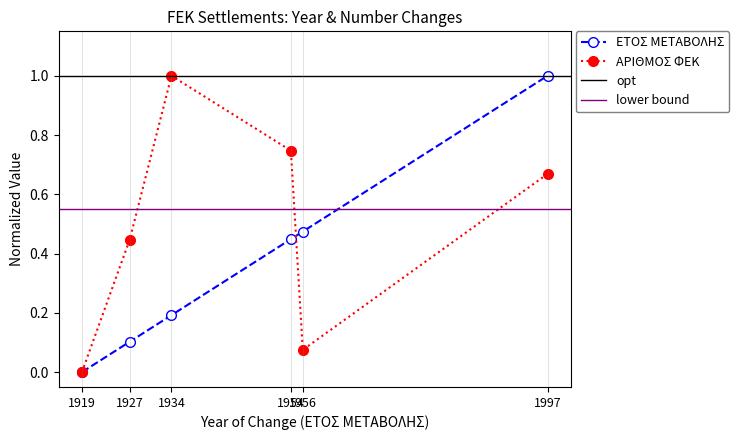

Between 1927 and 1954, which series saw the biggest shift?

ΕΤΟΣ ΜΕΤΑΒΟΛΗΣ